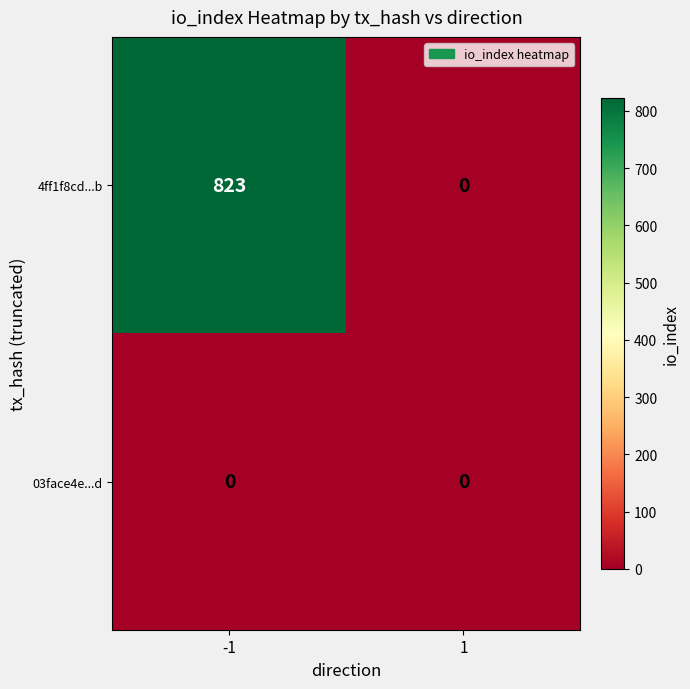

What is the difference between the highest and lowest values at -1?

823